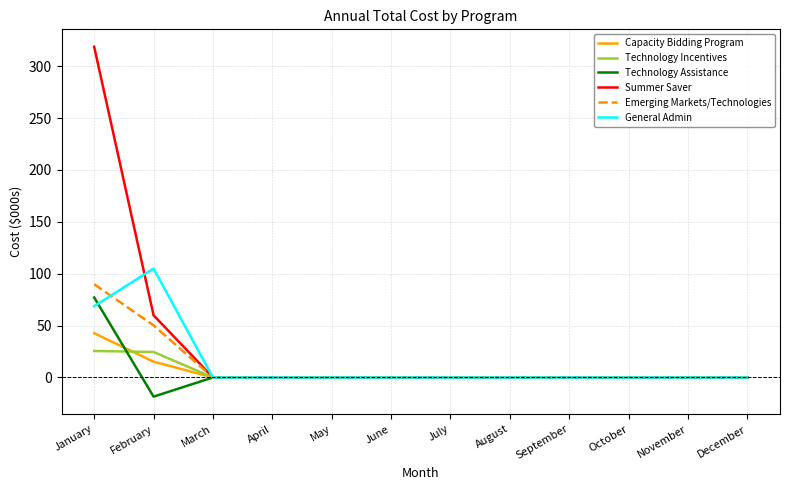

At which category does Technology Assistance reach its first local valley?

February